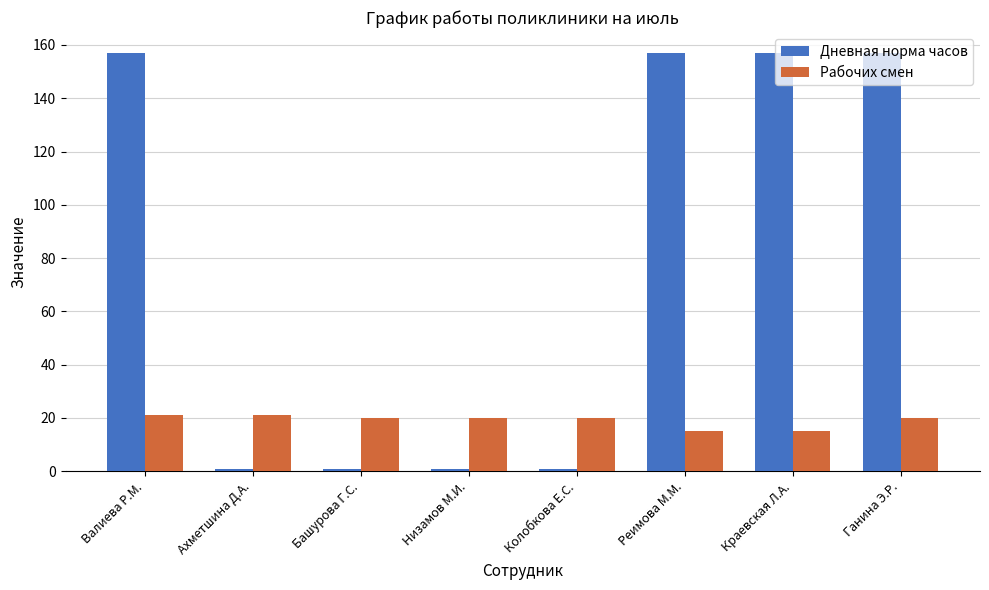

Reading right to left, extract all data points from this chart.

Дневная норма часов: Ганина Э.Р.=157	Краевская Л.А.=157	Реимова М.М.=157	Колобкова Е.С.=1	Низамов М.И.=1	Башурова Г.С.=1	Ахметшина Д.А.=1	Валиева Р.М.=157
Рабочих смен: Ганина Э.Р.=20	Краевская Л.А.=15	Реимова М.М.=15	Колобкова Е.С.=20	Низамов М.И.=20	Башурова Г.С.=20	Ахметшина Д.А.=21	Валиева Р.М.=21